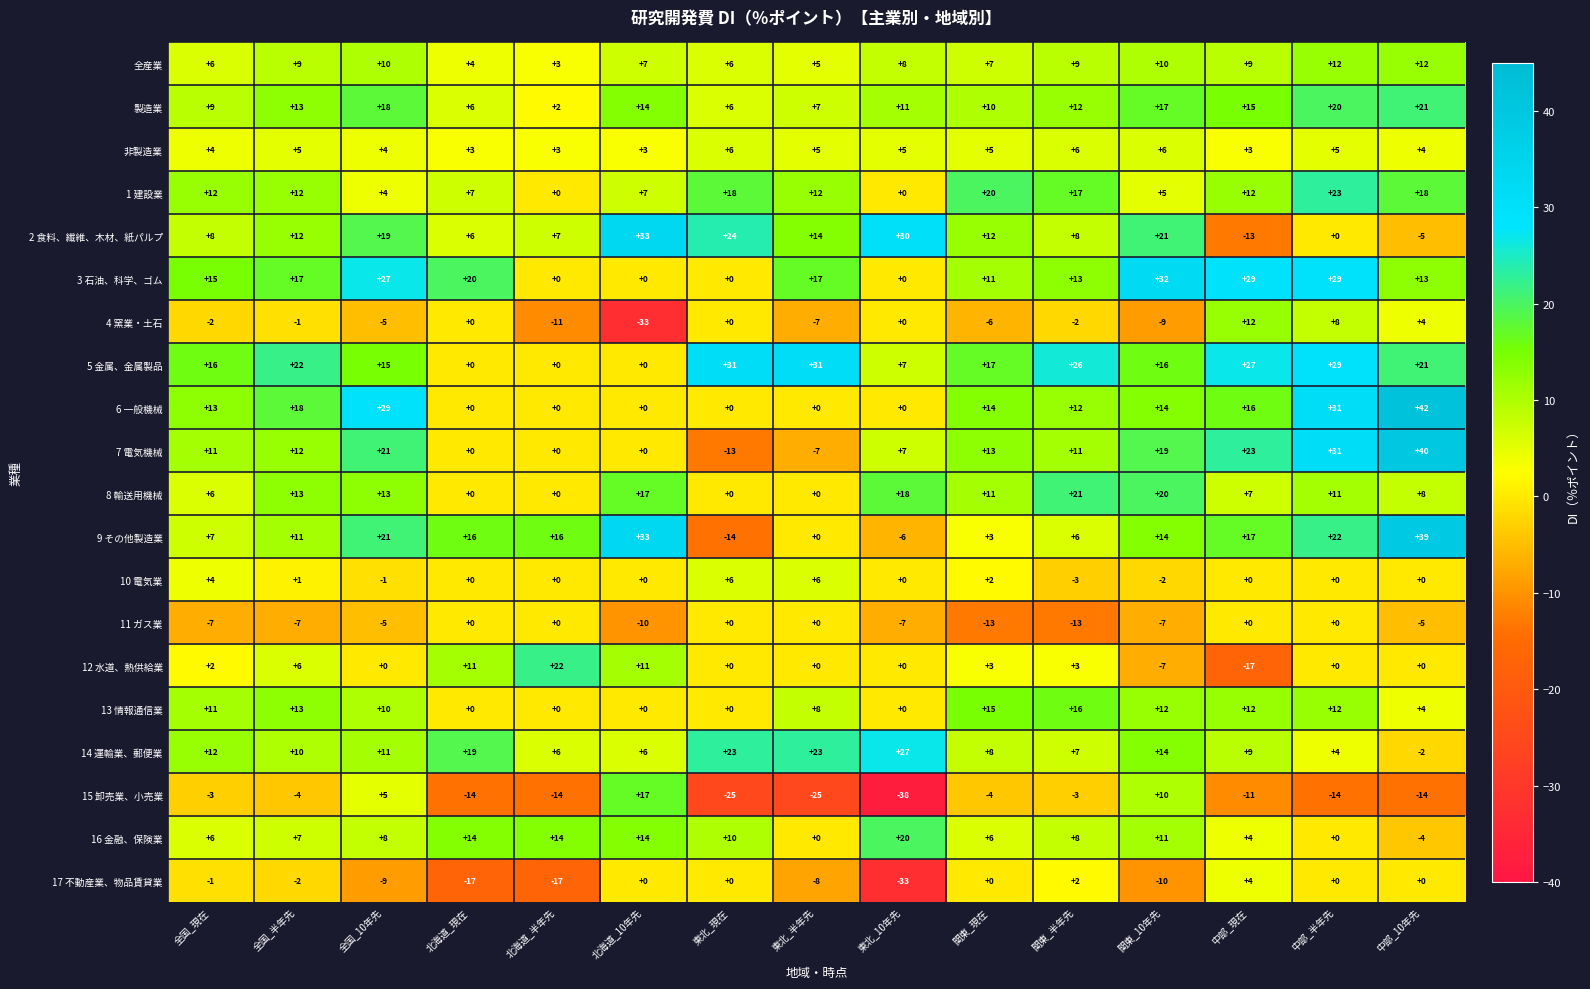

At which category does the chart reach its minimum across all series?

東北_10年先